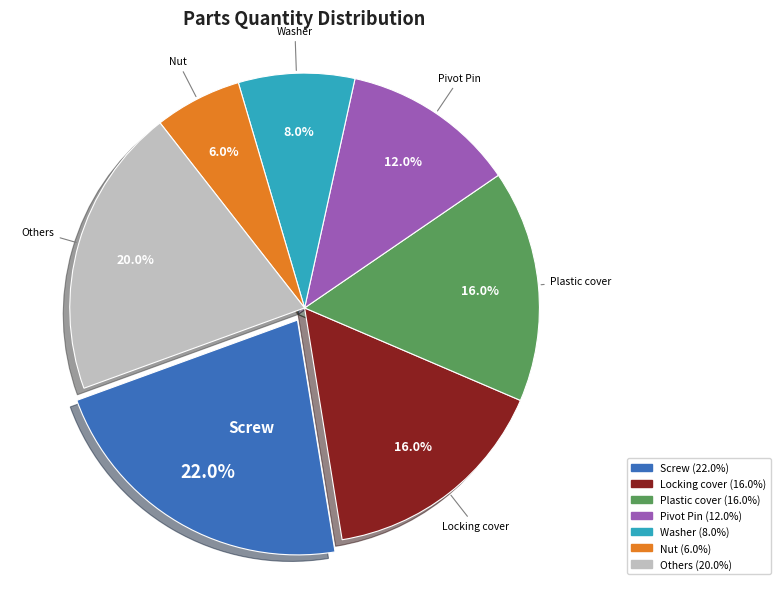

How many slices are in this pie chart?

7